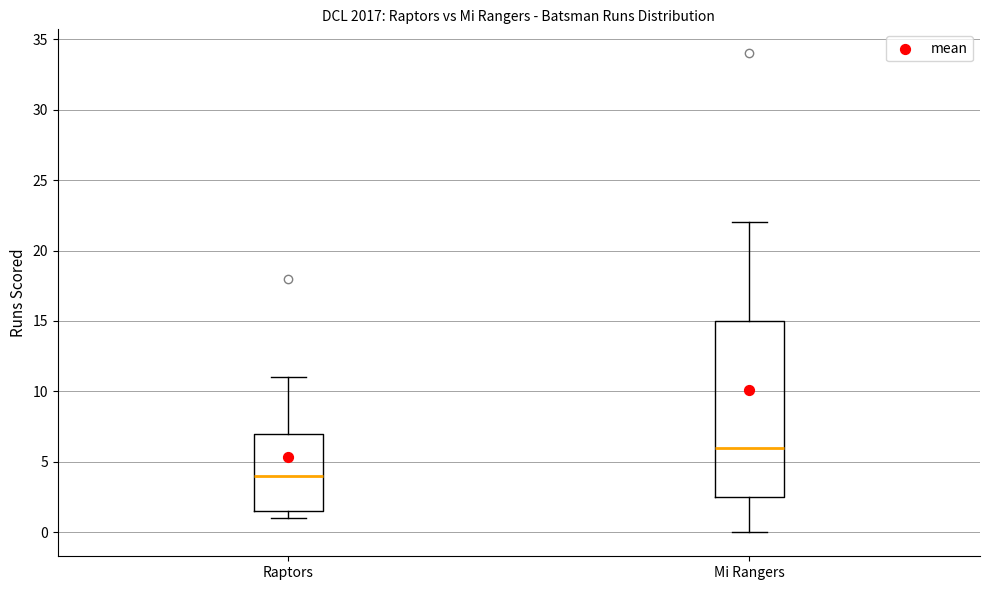

Which box is the tallest, from its lower edge to its upper edge?

Mi Rangers